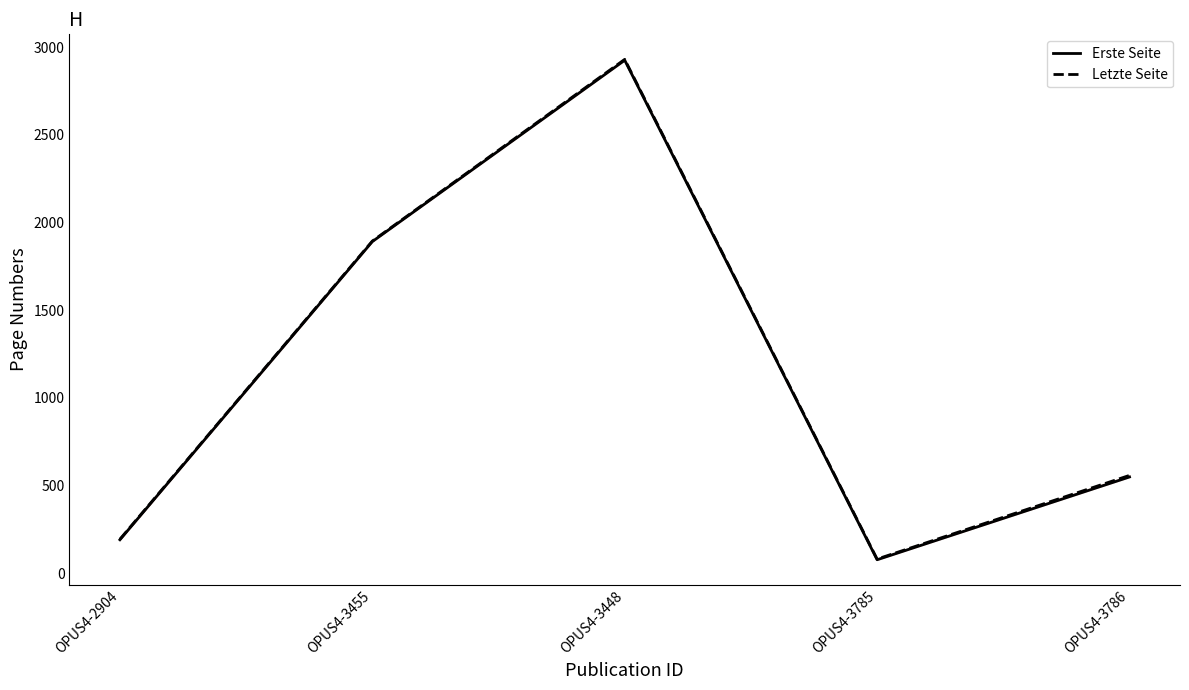

Reading right to left, extract all data points from this chart.

Erste Seite: OPUS4-3786=549	OPUS4-3785=77	OPUS4-3448=2925	OPUS4-3455=1891	OPUS4-2904=191
Letzte Seite: OPUS4-3786=558	OPUS4-3785=81	OPUS4-3448=2930	OPUS4-3455=1894	OPUS4-2904=194